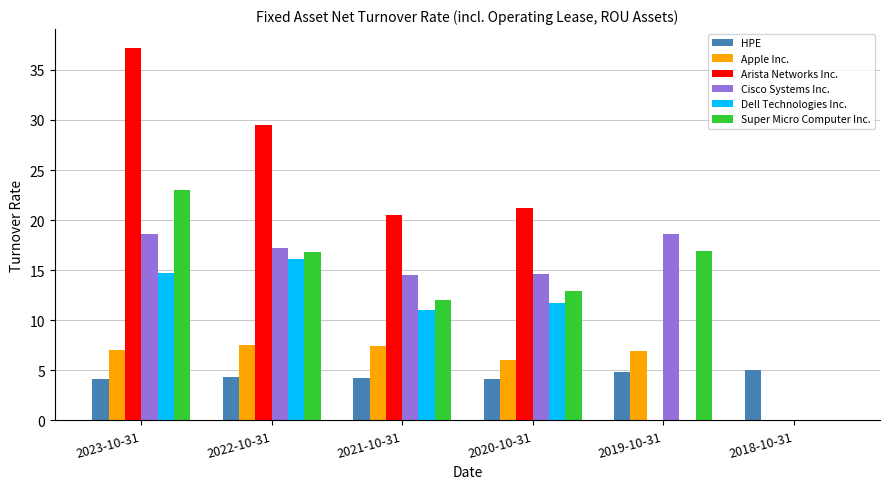

At which category is the sum across all series the highest?

2023-10-31